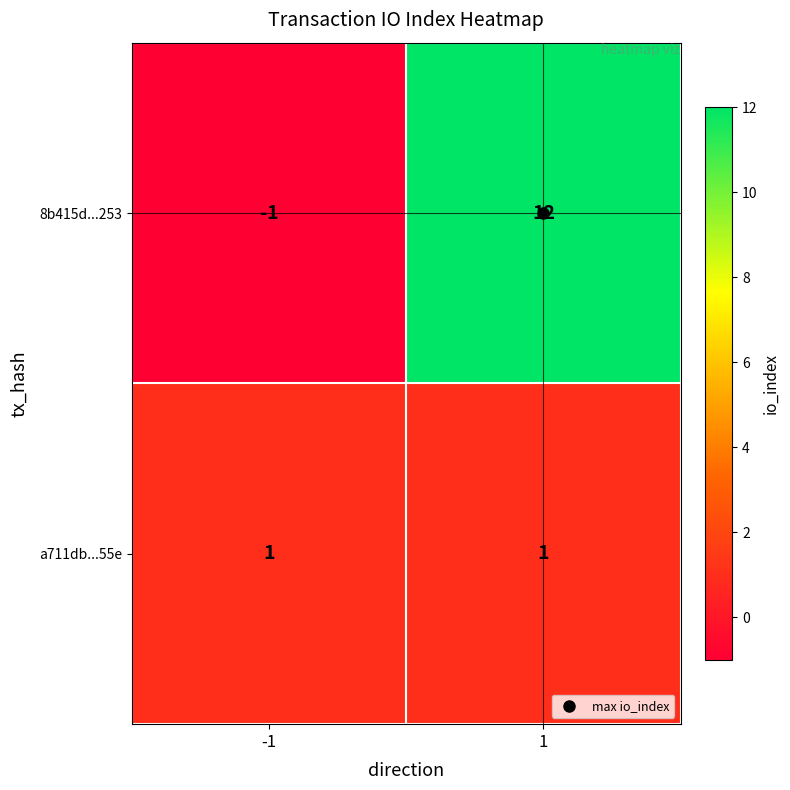

The a711db...55e series shows 2 at 1. True or false?

False